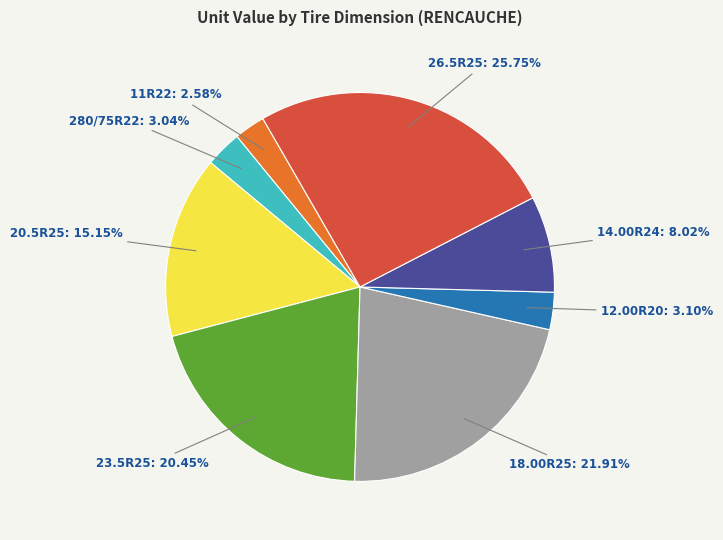

True or false: 14.00R24 accounts for 8% of the total.

True